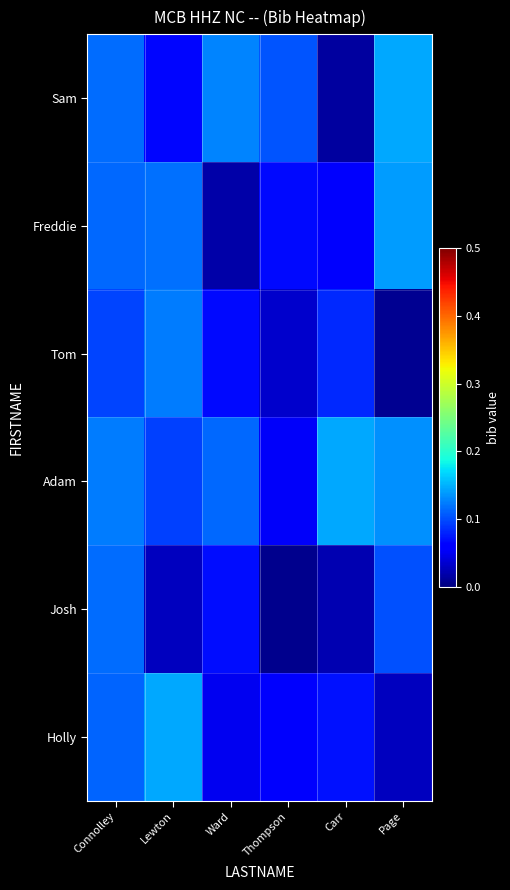

At Connolley, list the series in order from largest to smallest.

Adam, Josh, Sam, Freddie, Holly, Tom